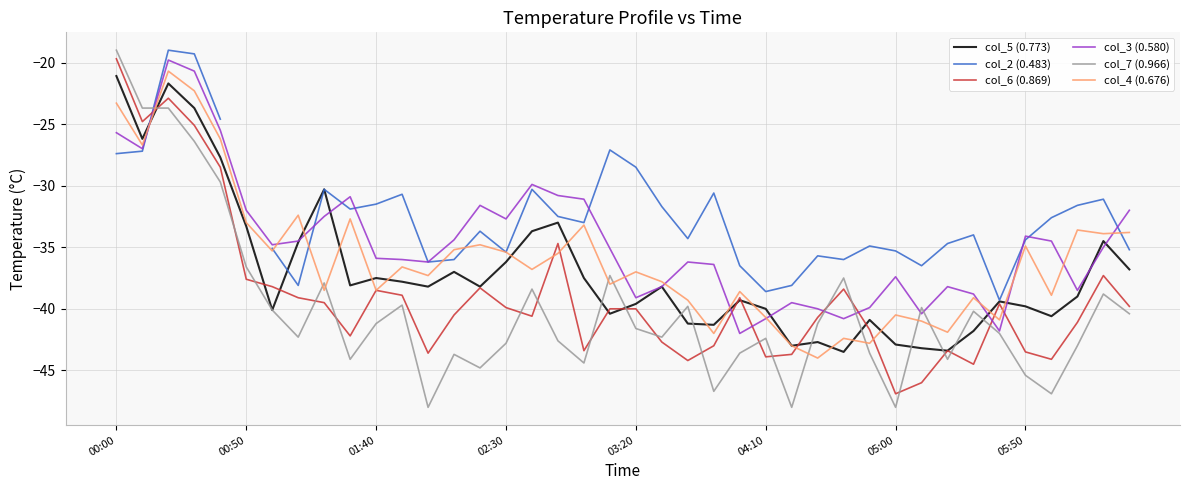

How many data points in col_5 (0.773) are above -38?

17